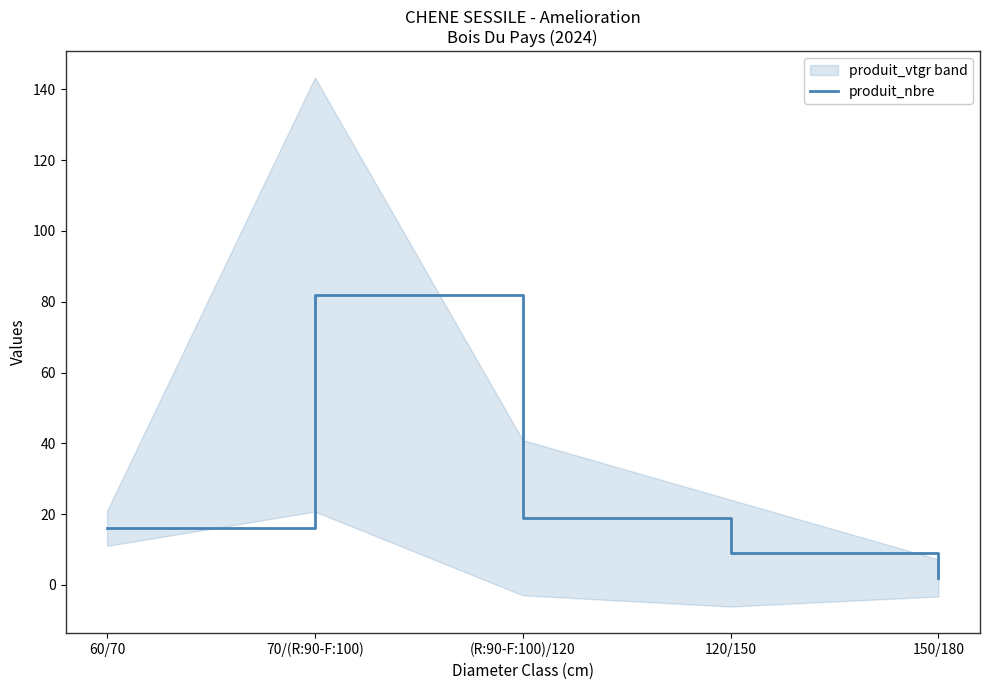

Reading left to right, extract all data points from this chart.

16	82	19	9	2